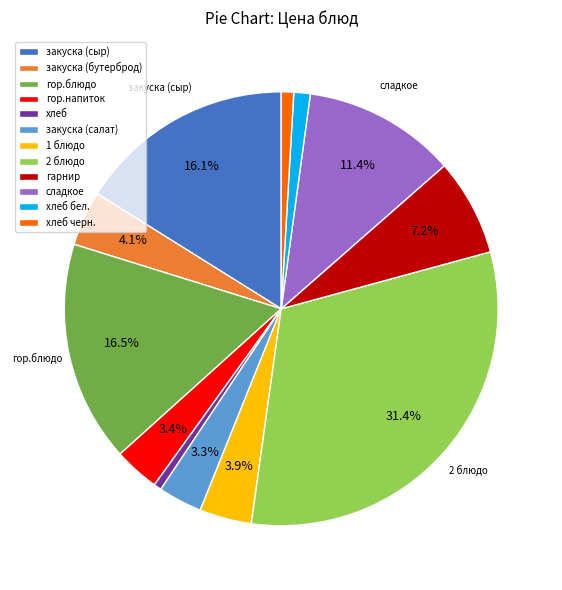

Does закуска (бутерброд) account for over 50% of the chart?

No